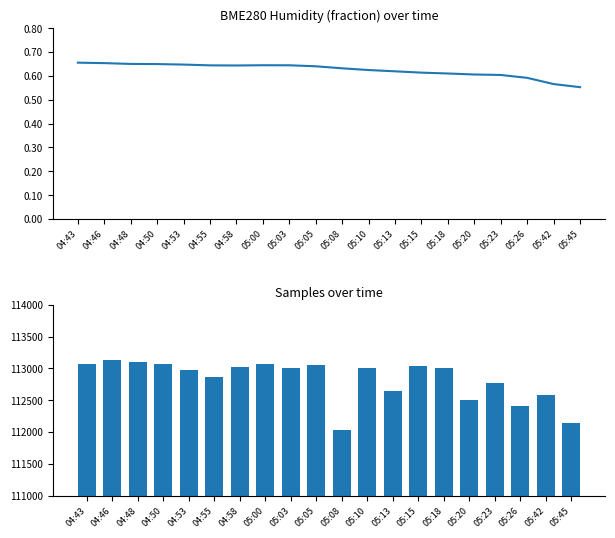

List the series in order of their peak value, highest first.

Samples, BME280_humidity